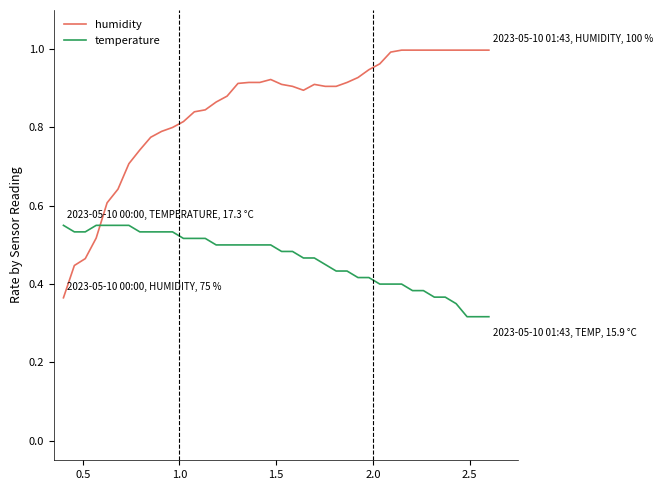

Which series ends up on top after the final intersection of humidity and temperature?

humidity